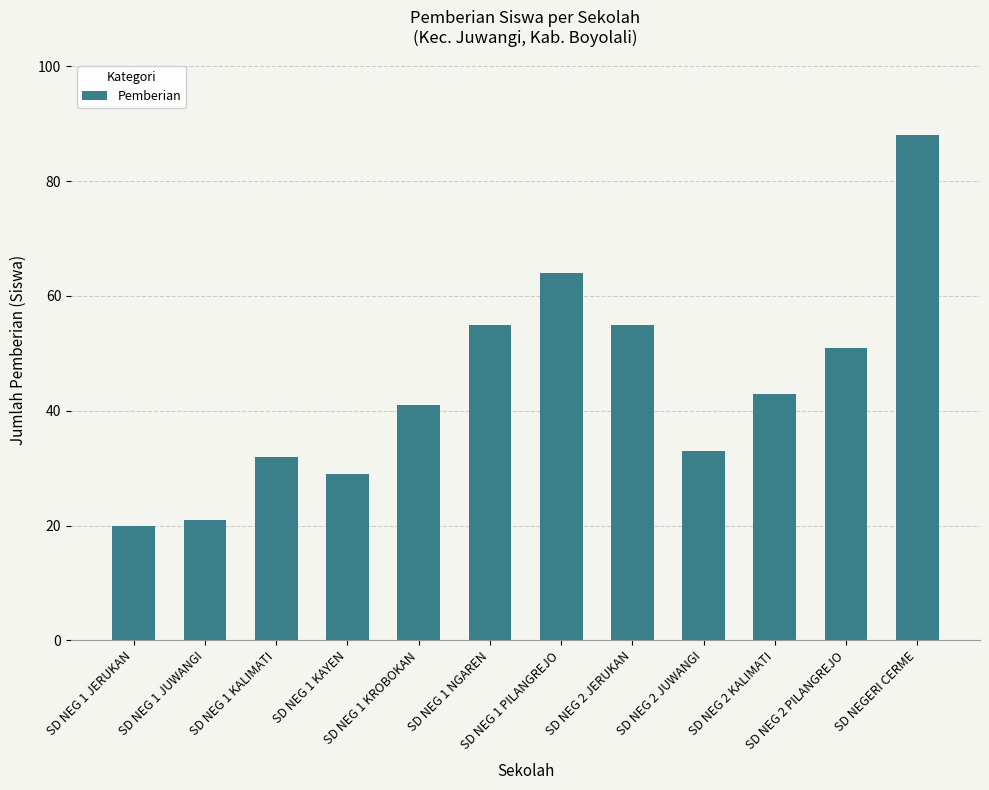

Which label corresponds to the largest value in the chart?

SD NEGERI CERME